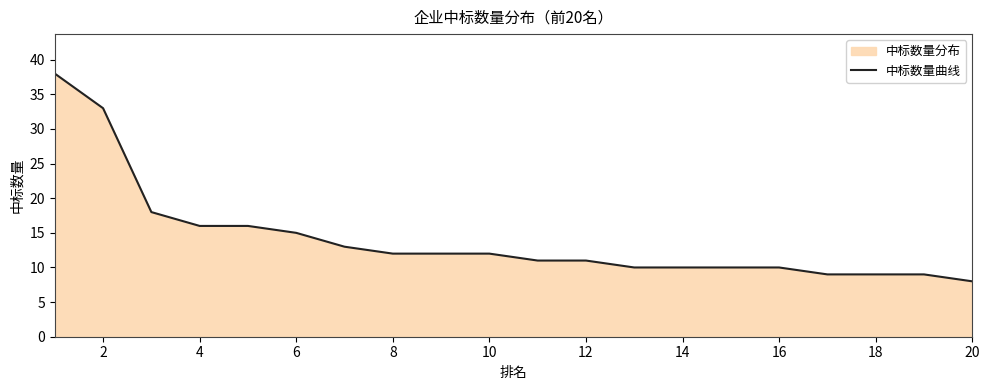

What is the minimum value shown in the chart?

8